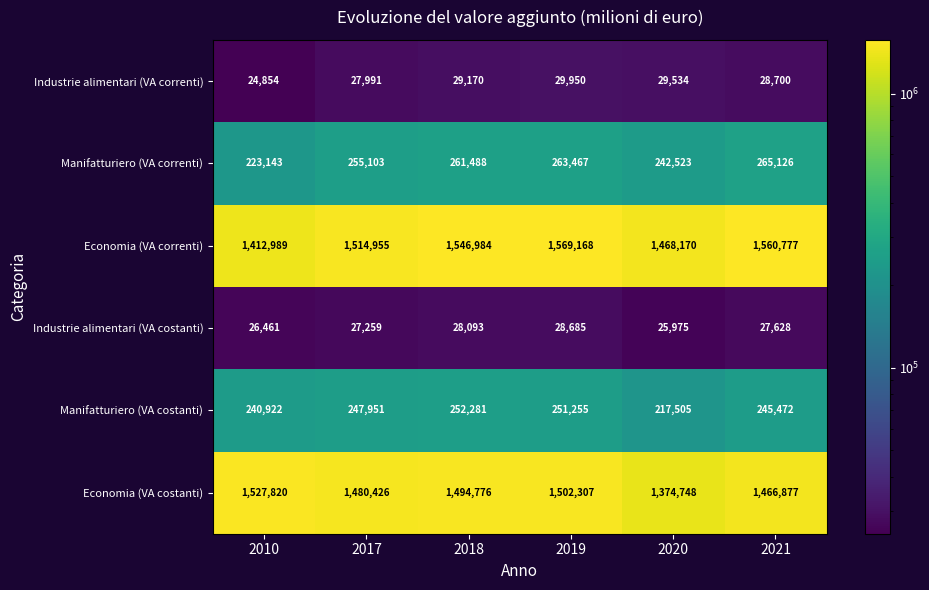

Which series has the largest total across all categories?

Economia (VA correnti)